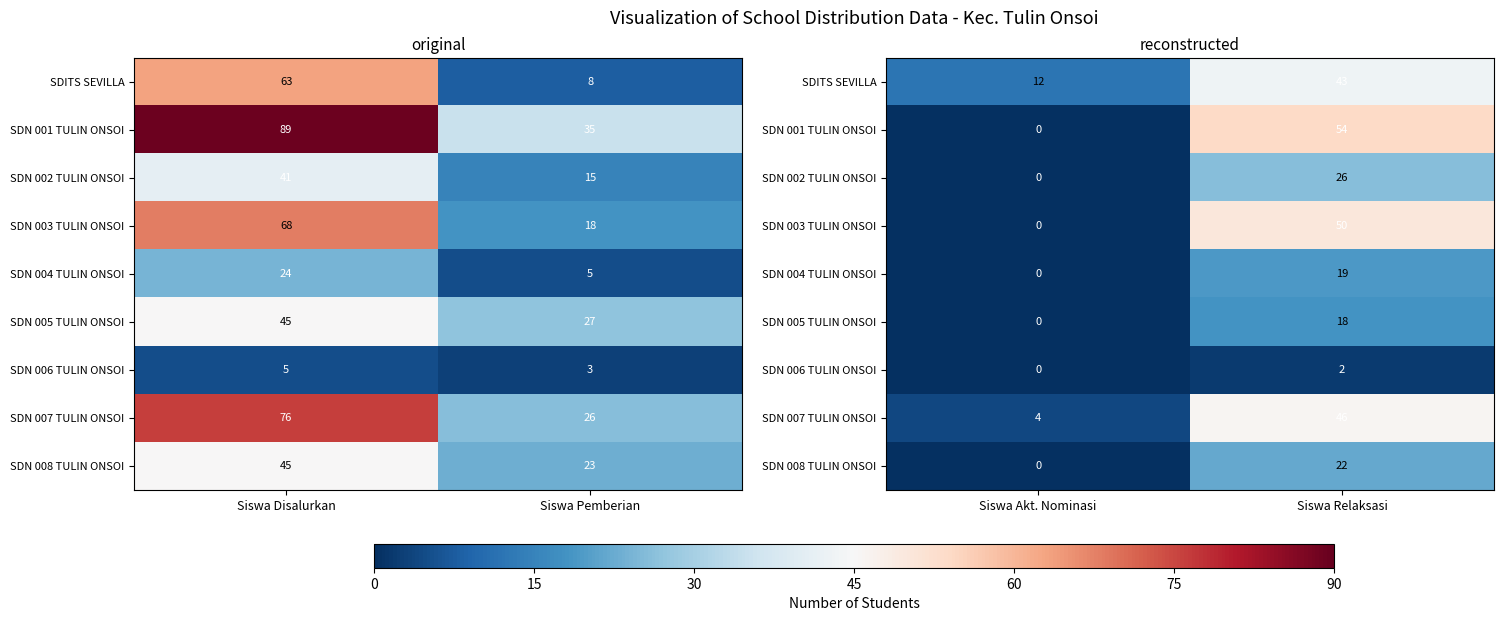

What is the difference between the SDN 003 TULIN ONSOI values at Siswa Relaksasi and Siswa Akt. Nominasi?

50